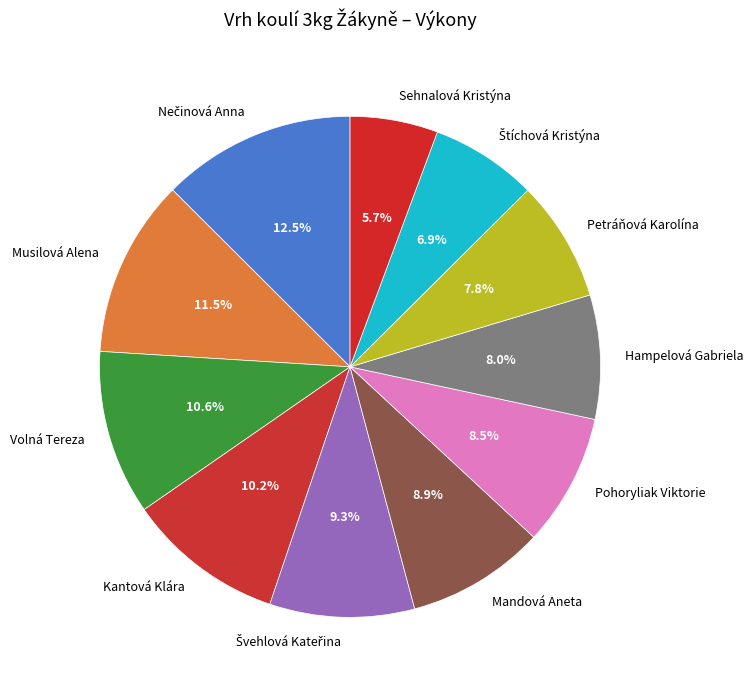

To the nearest percent, what is the difference between the largest and smallest slice percentages?

7%